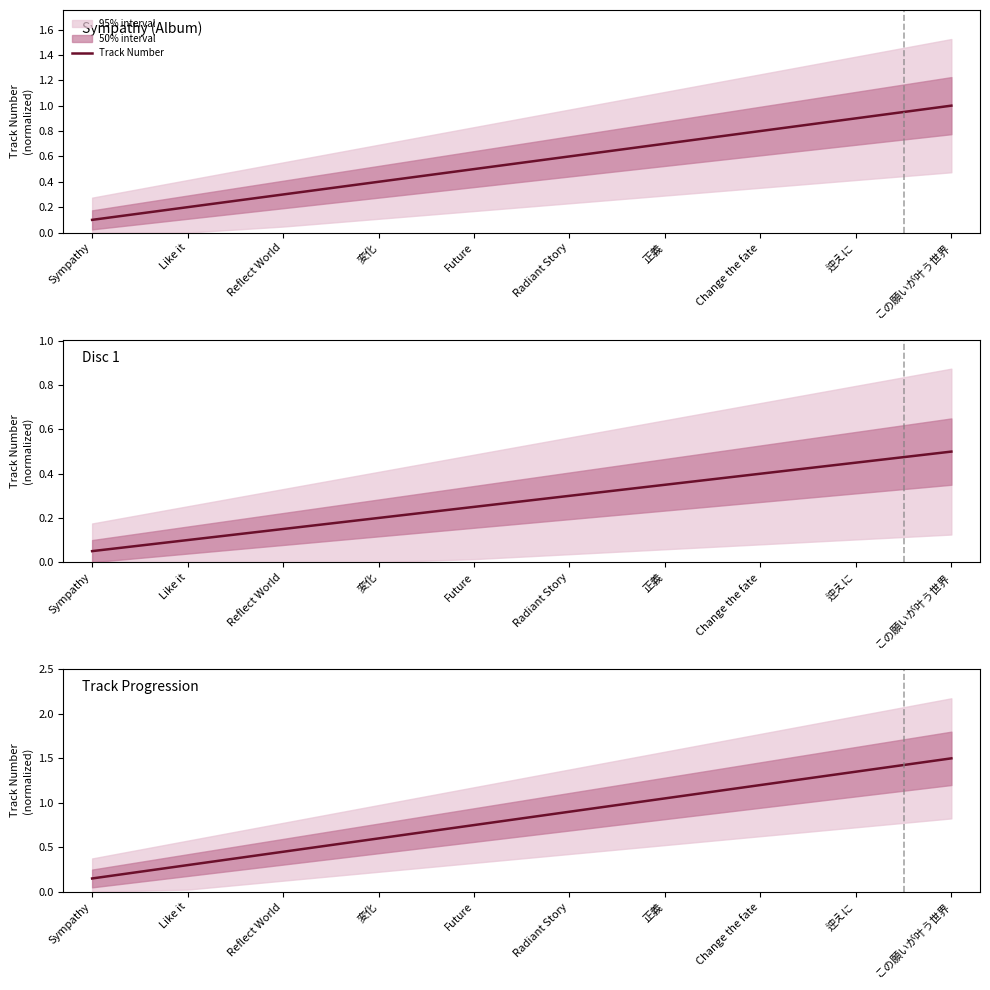

At which category does the chart reach its peak across all series?

この願いが叶う世界